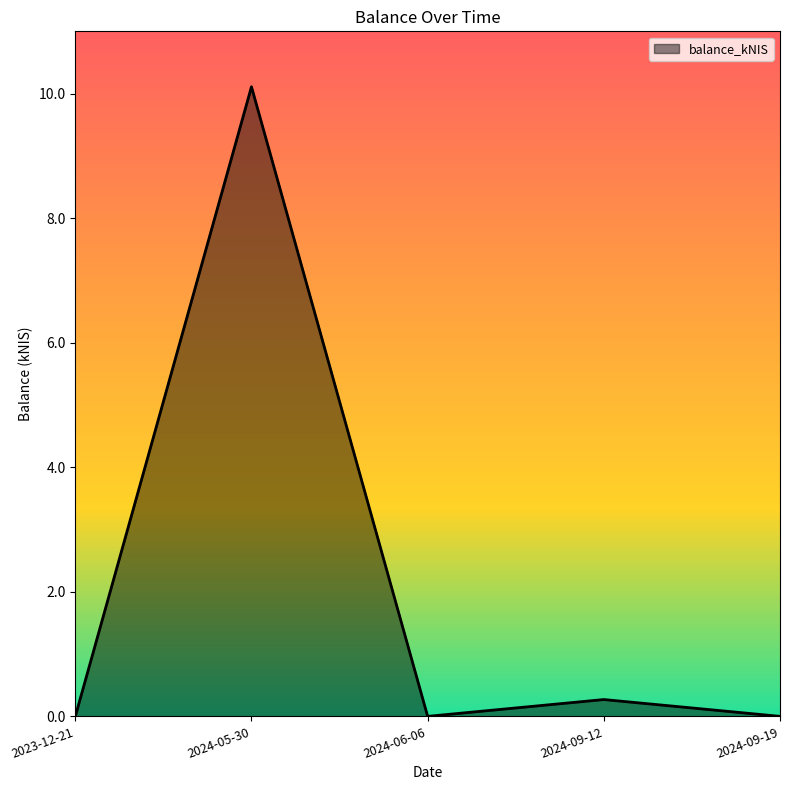

Between 2024-05-30 and 2023-12-21, which is larger?

2024-05-30